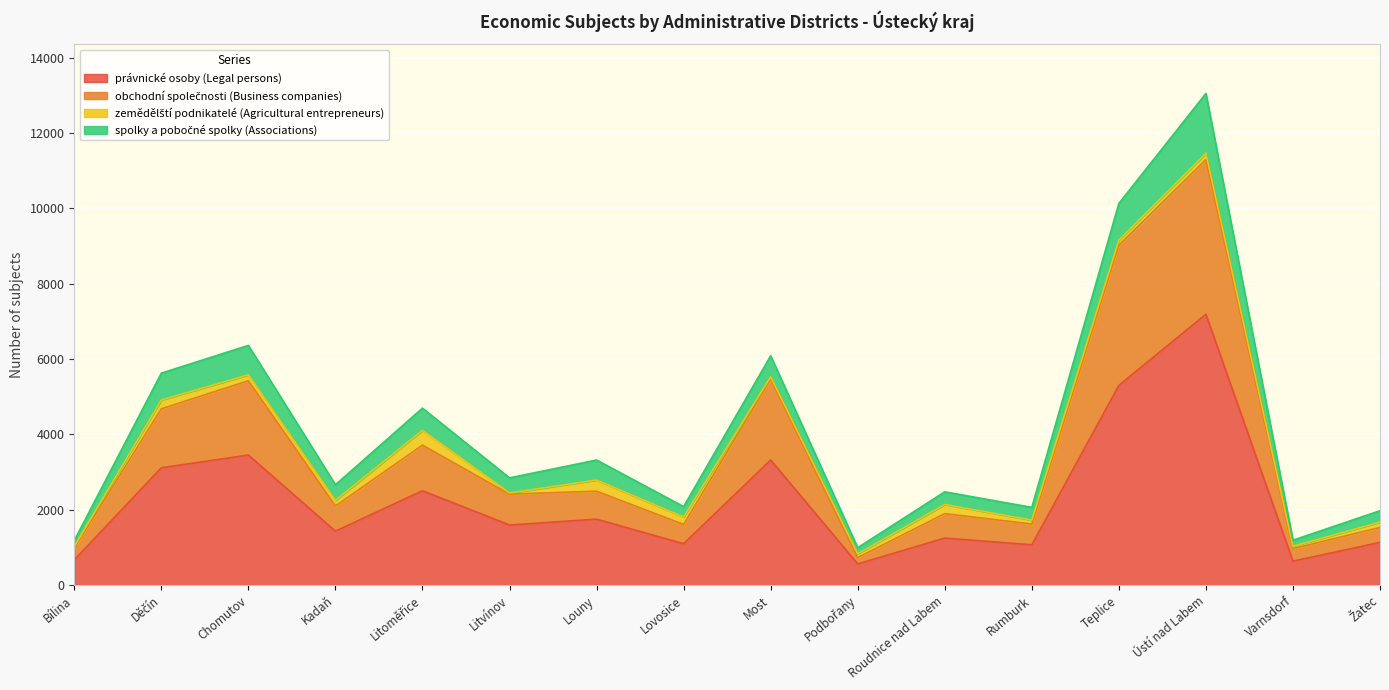

At which category is the sum across all series the highest?

Ústí nad Labem